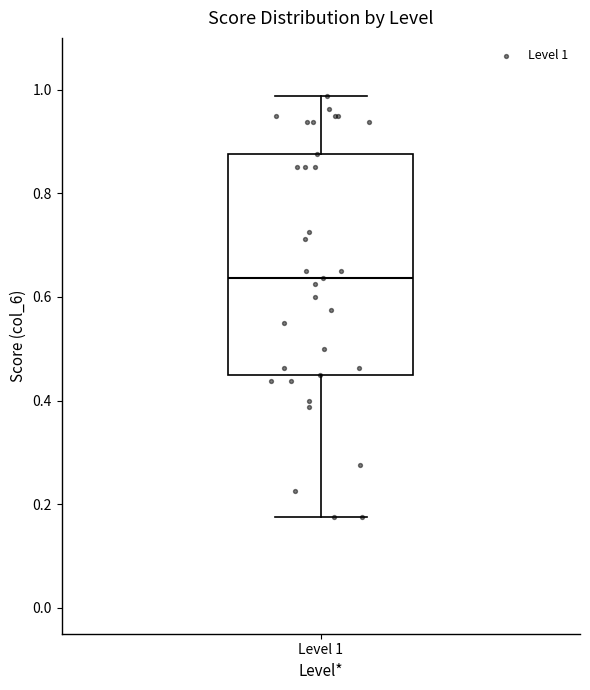

Where is the lower edge of the box for Level 1 on the y-axis? The values are not printed on the chart, so give them approximately, as read against the axis.

0.46